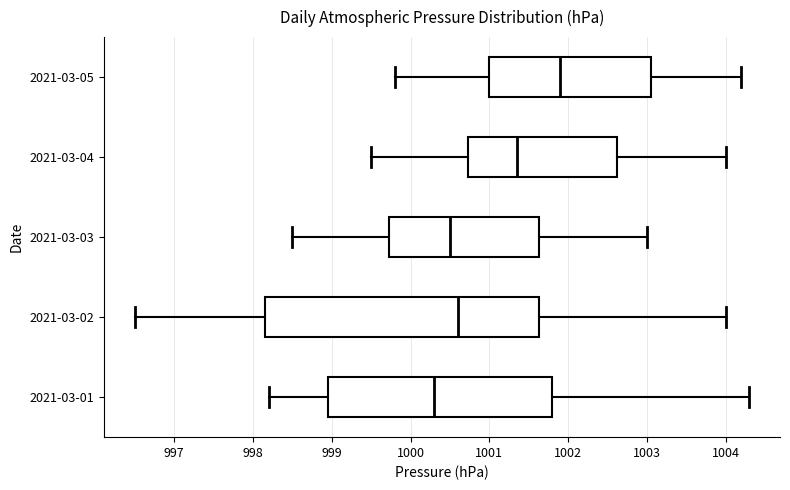

Where does the right whisker of the box for 2021-03-01 end on the x-axis? The values are not printed on the chart, so give them approximately, as read against the axis.

1004.3